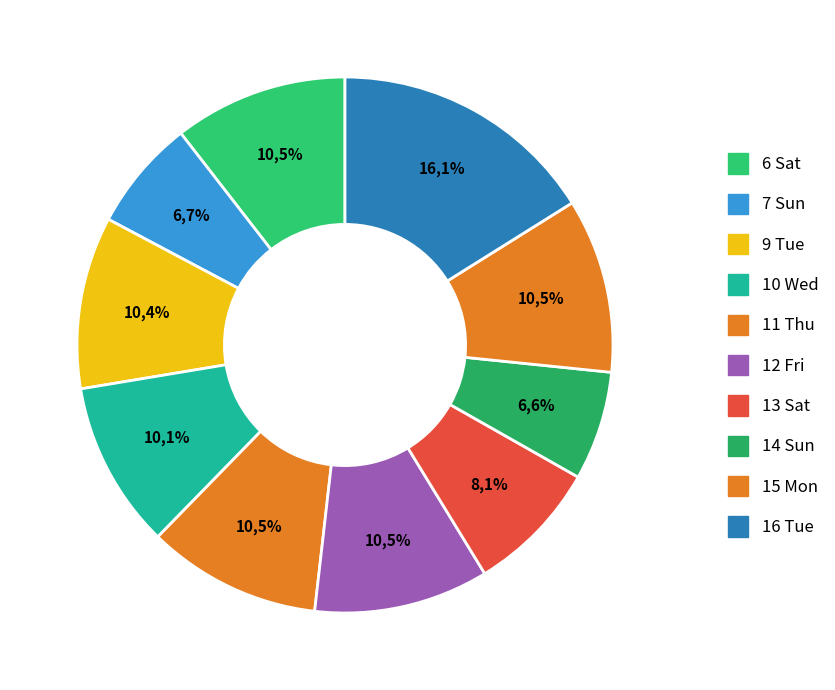

Rank the categories by value from lowest to highest.

14 Sun, 7 Sun, 13 Sat, 10 Wed, 9 Tue, 6 Sat, 11 Thu, 15 Mon, 12 Fri, 16 Tue